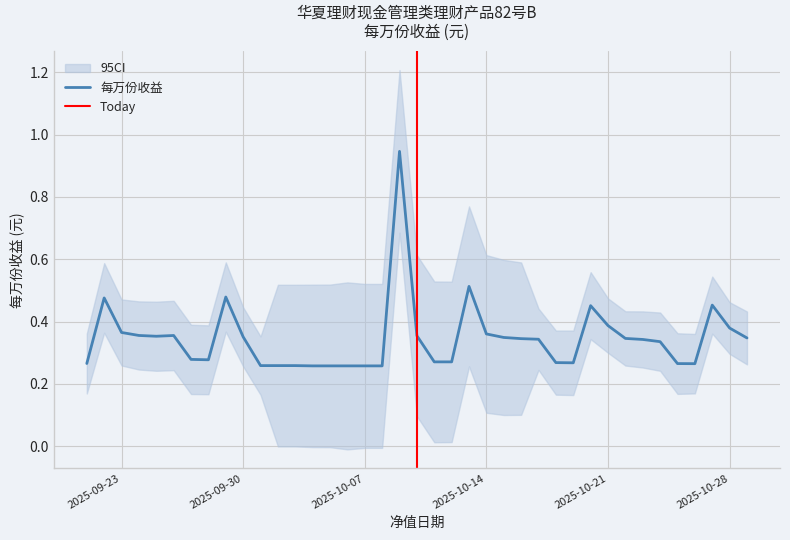

Rank the categories by value from lowest to highest.

2025-10-08, 2025-10-07, 2025-10-06, 2025-10-05, 2025-10-04, 2025-10-03, 2025-10-02, 2025-10-01, 2025-10-26, 2025-10-25, 2025-09-21, 2025-10-19, 2025-10-18, 2025-10-12, 2025-10-11, 2025-09-28, 2025-09-27, 2025-10-24, 2025-10-23, 2025-10-17, 2025-10-16, 2025-10-22, 2025-10-29, 2025-10-15, 2025-09-30, 2025-09-25, 2025-10-10, 2025-09-26, 2025-09-24, 2025-10-14, 2025-09-23, 2025-10-28, 2025-10-21, 2025-10-20, 2025-10-27, 2025-09-22, 2025-09-29, 2025-10-13, 2025-10-09